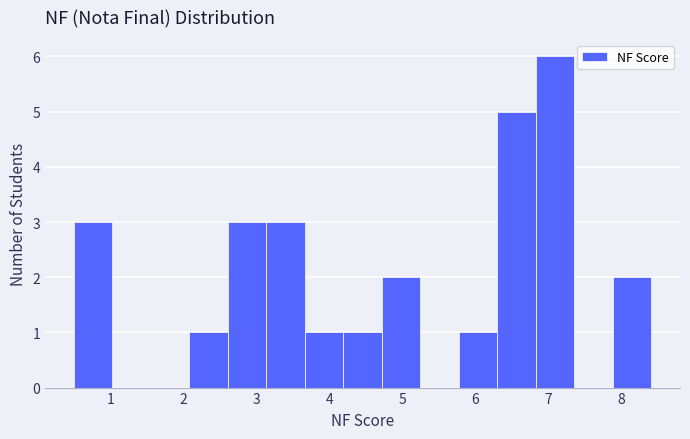

Reading left to right, transcribe this chart: for each bar, give the range it covers on the x-axis and its height. Neither the bar edges nor the heights are printed on the chart, so give them approximately, as read against the axes.

0.5 to 1.0: 3
1.0 to 1.6: 0
1.6 to 2.1: 0
2.1 to 2.6: 1
2.6 to 3.1: 3
3.1 to 3.7: 3
3.7 to 4.2: 1
4.2 to 4.7: 1
4.7 to 5.2: 2
5.2 to 5.8: 0
5.8 to 6.3: 1
6.3 to 6.8: 5
6.8 to 7.4: 6
7.4 to 7.9: 0
7.9 to 8.4: 2